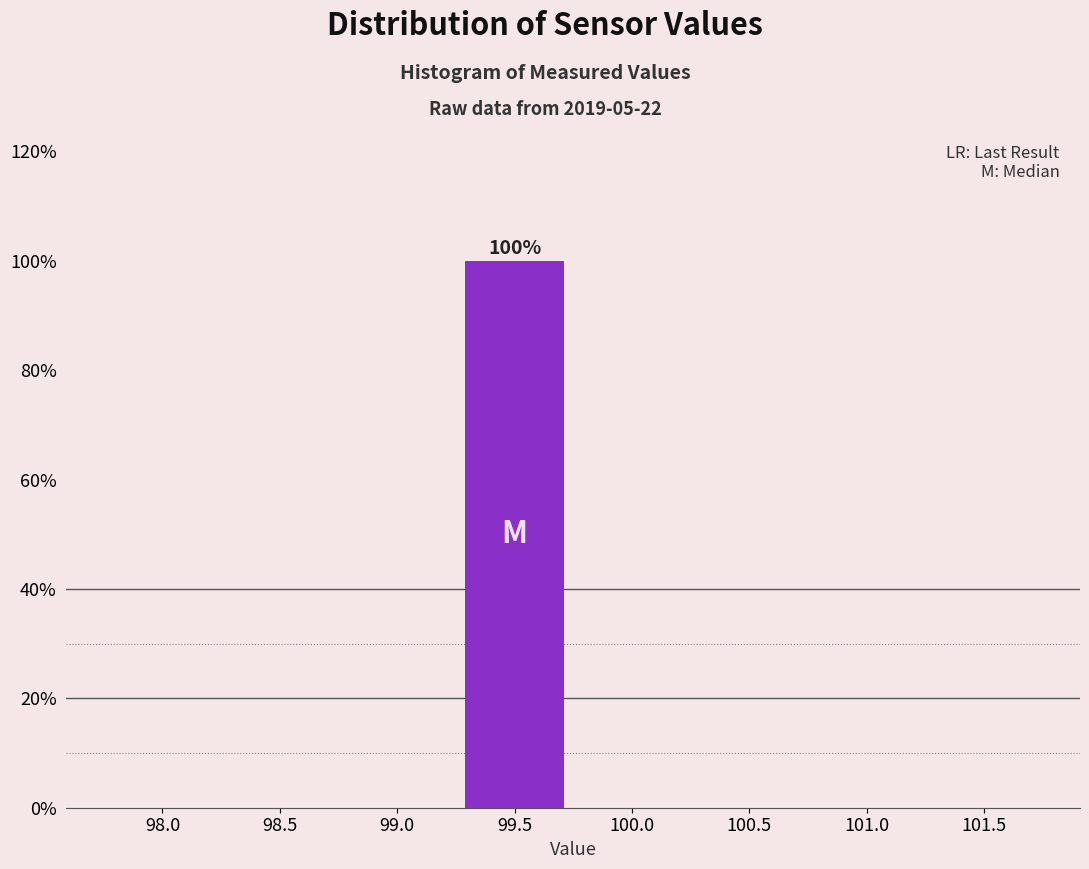

What is the sum of all values?

100